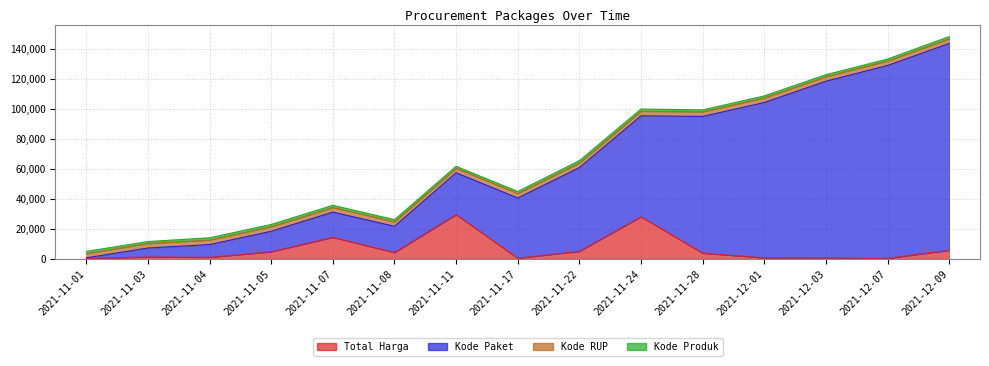

What is the label of the 13th point from the right?

2021-11-04